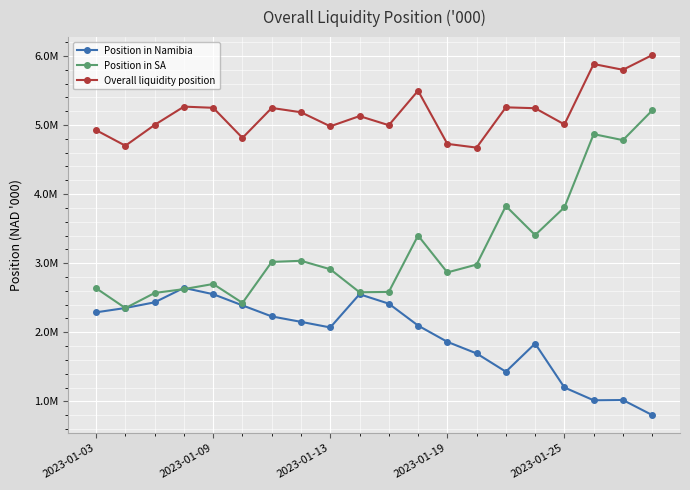

Is this an area chart (filled region under the line)?

No